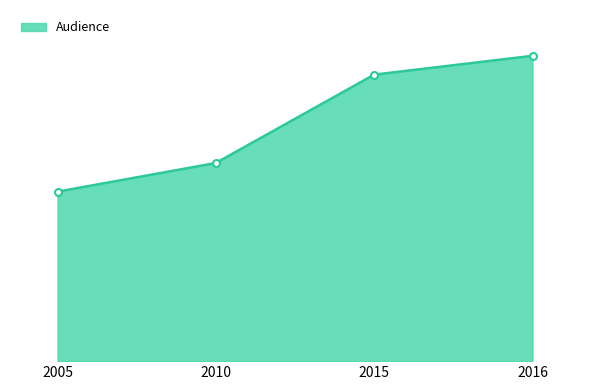

Approximately how many times larger is the value at 2010 compared to 2005?

1.2